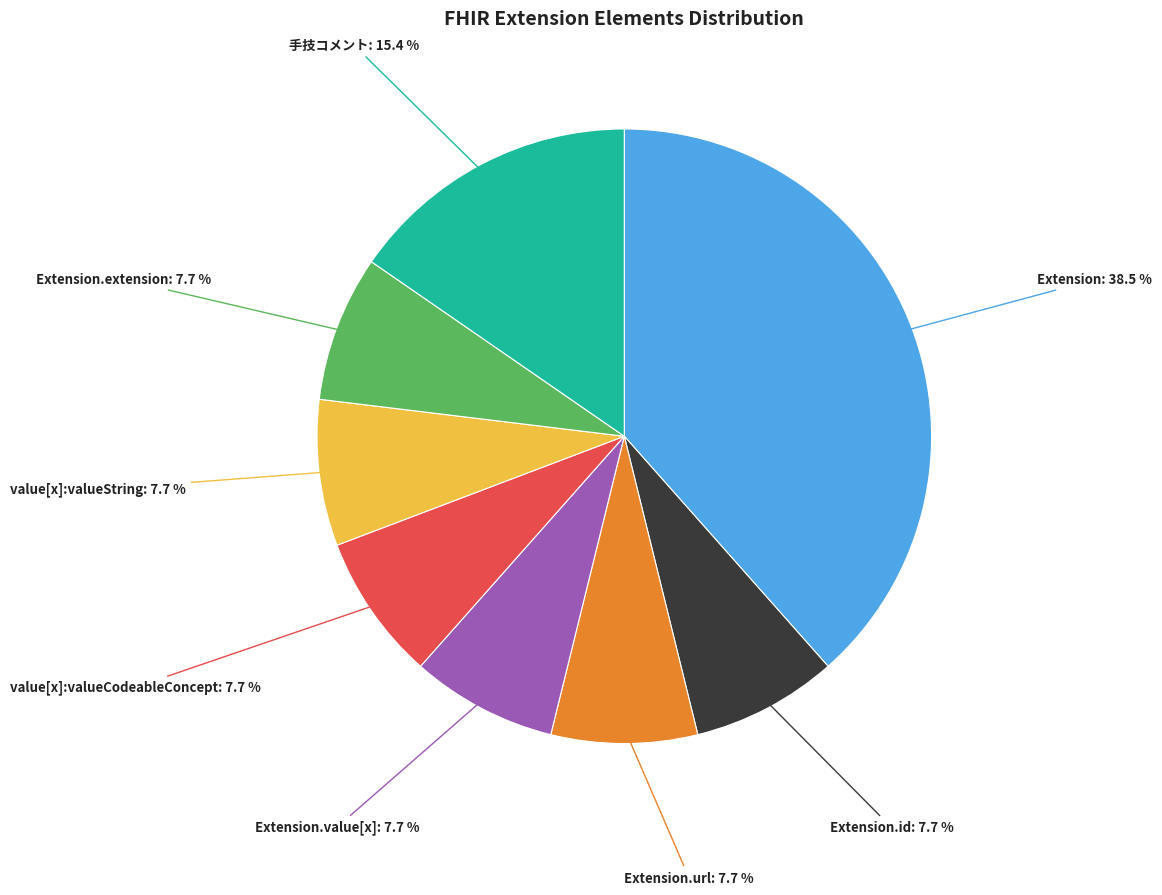

How many slices are in this pie chart?

8